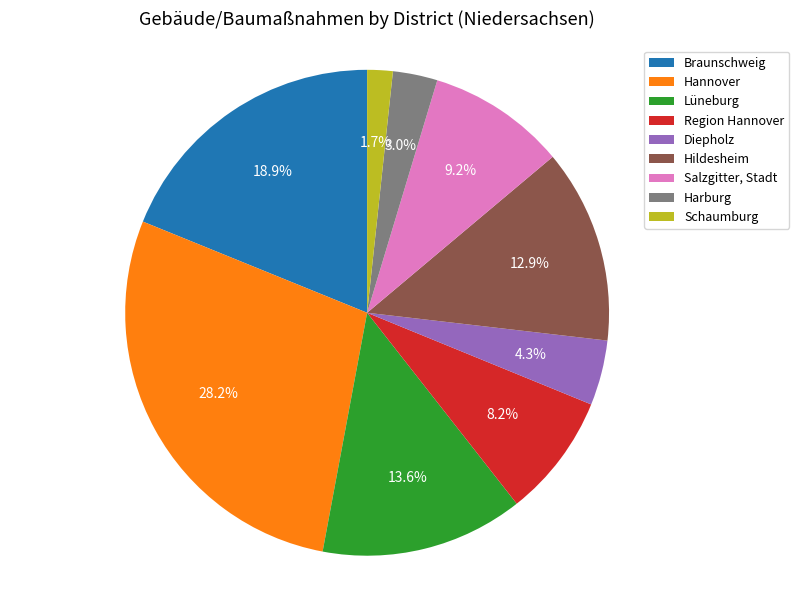

Approximately how many times larger is the value at Salzgitter, Stadt compared to Harburg?

3.1